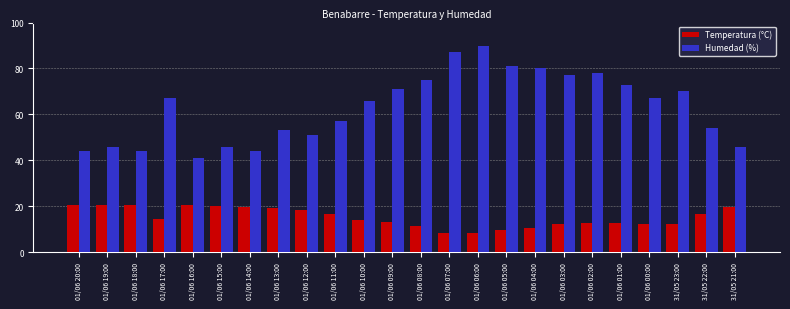

Which series has the largest total across all categories?

Humedad (%)